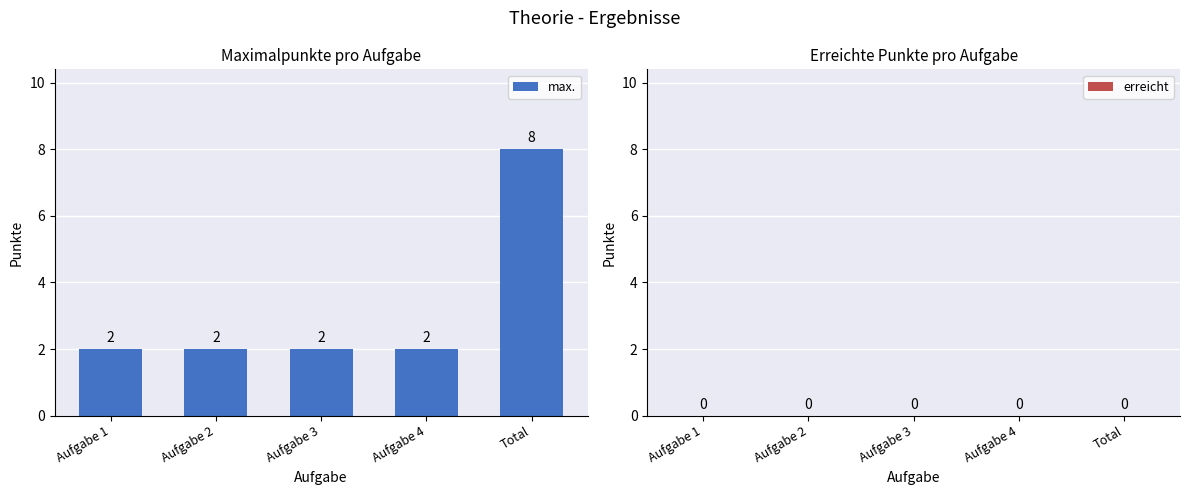

What is the label of the 1st bar from the left?

Aufgabe 1